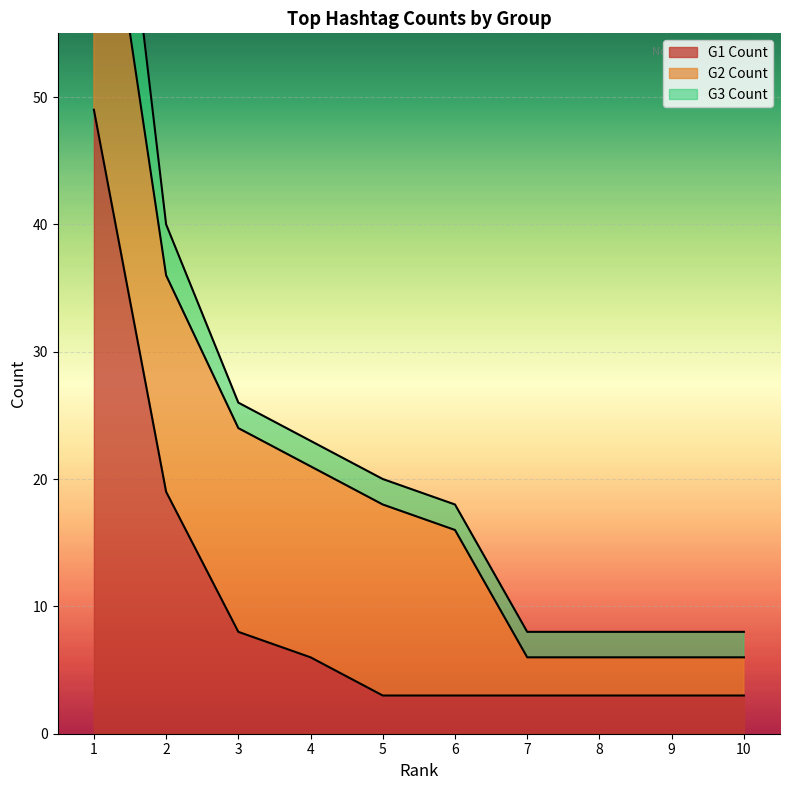

What is the spread (max minus min) of values at 2?

15